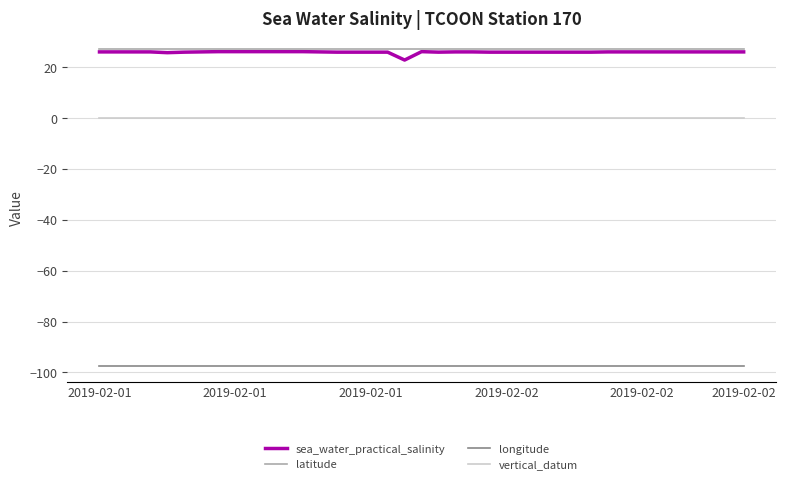

Which series has the largest total across all categories?

latitude